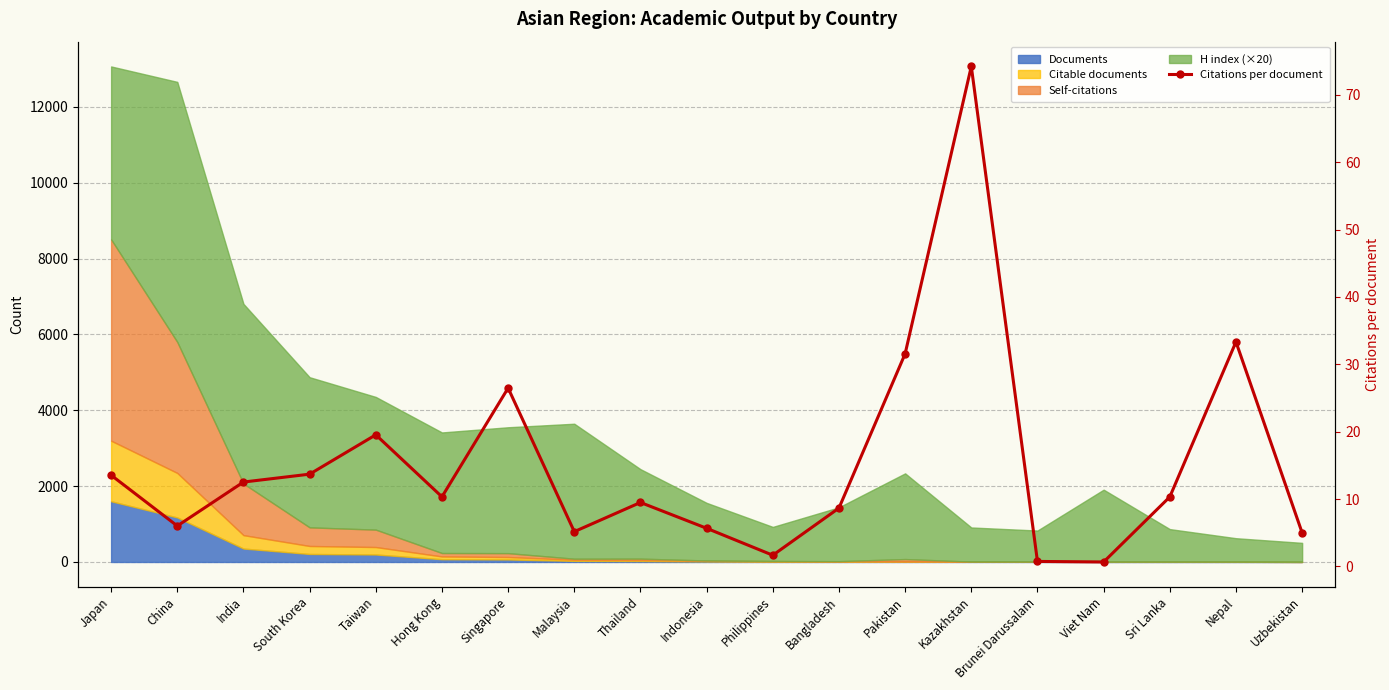

What is the change in value from South Korea to Taiwan?

+5.8